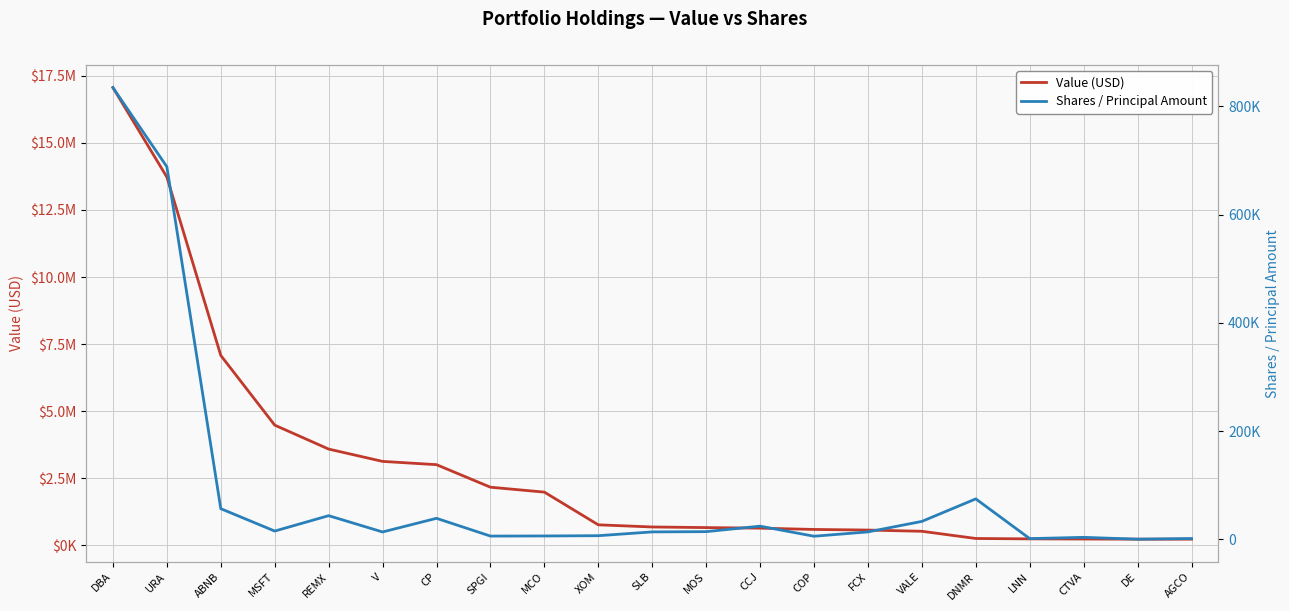

Which has a higher value, MCO or MSFT?

MSFT